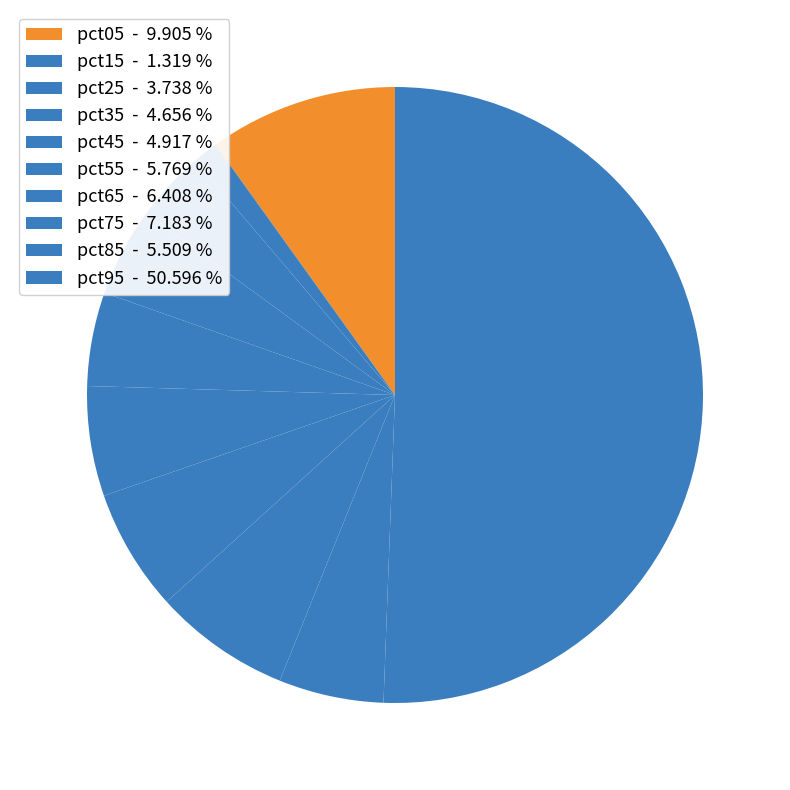

Count the number of slices in the pie.

10